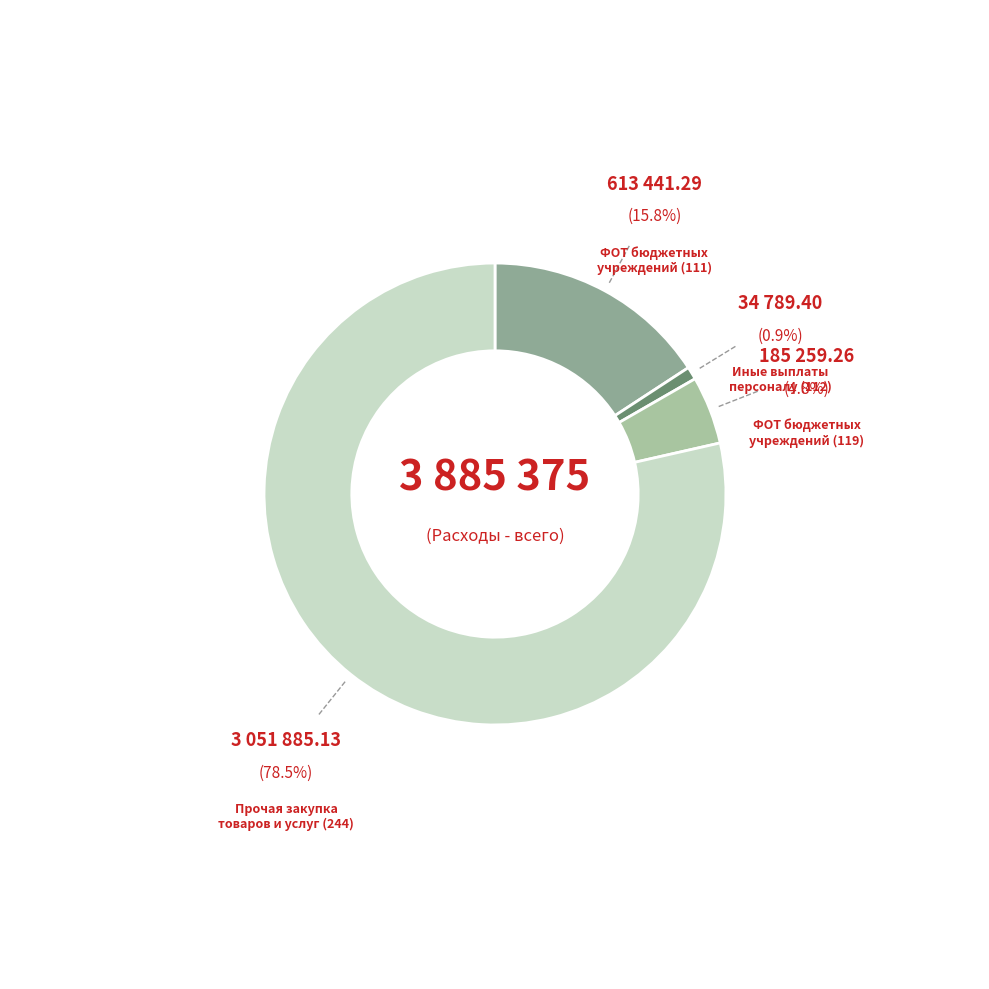

Count the number of slices in the pie.

4